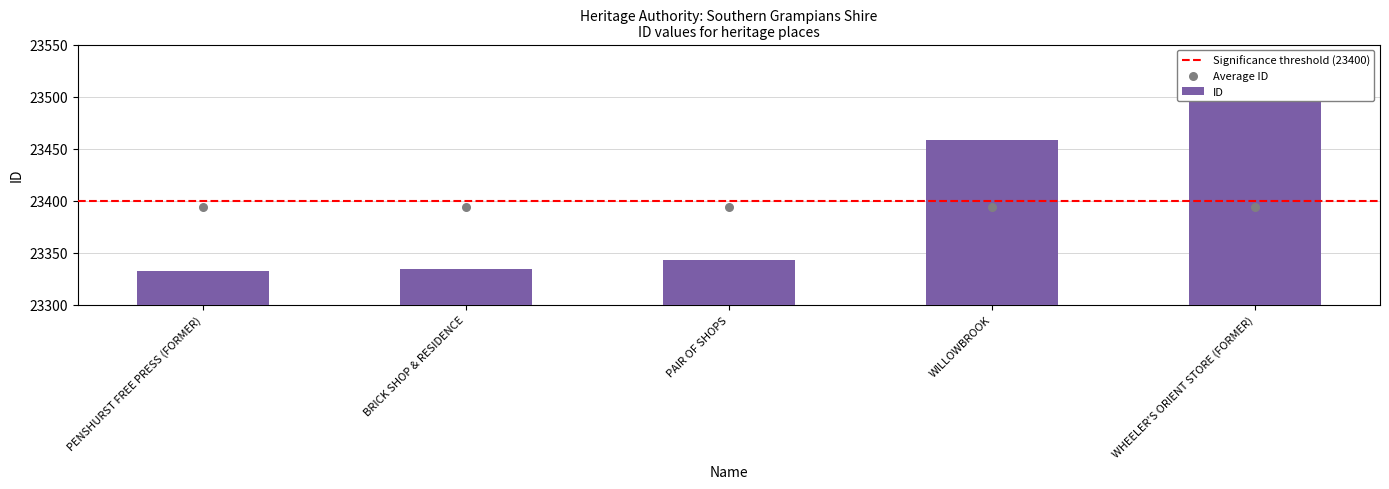

Which has a higher value, PENSHURST FREE PRESS (FORMER) or WHEELER'S ORIENT STORE (FORMER)?

WHEELER'S ORIENT STORE (FORMER)